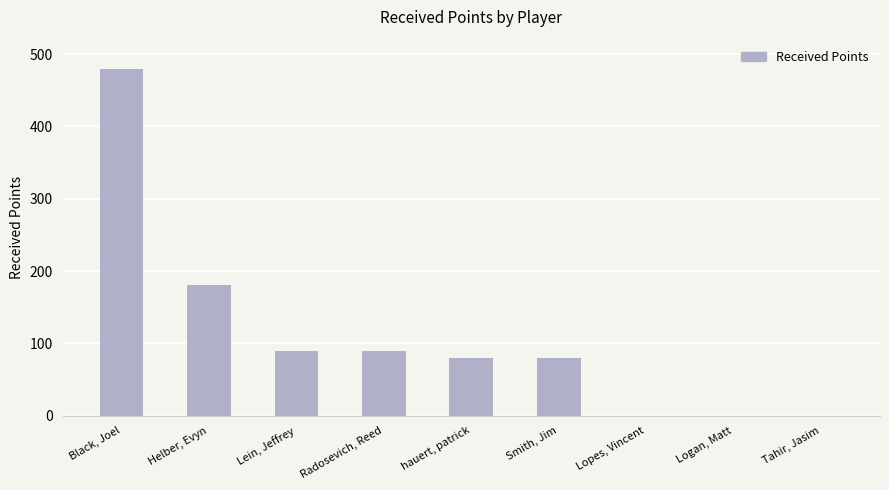

What is the average value?

111